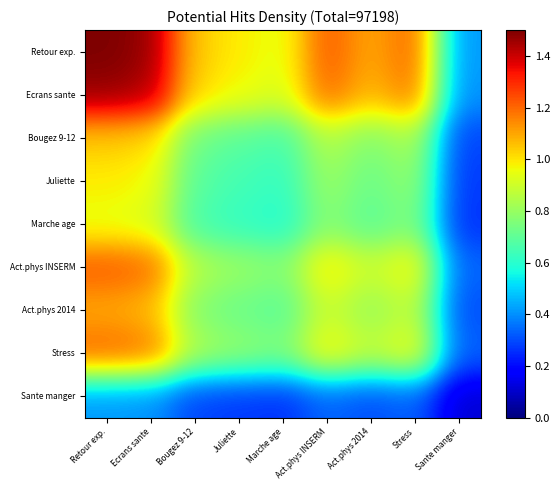

What is the total value across all series at Marche age?

6.2